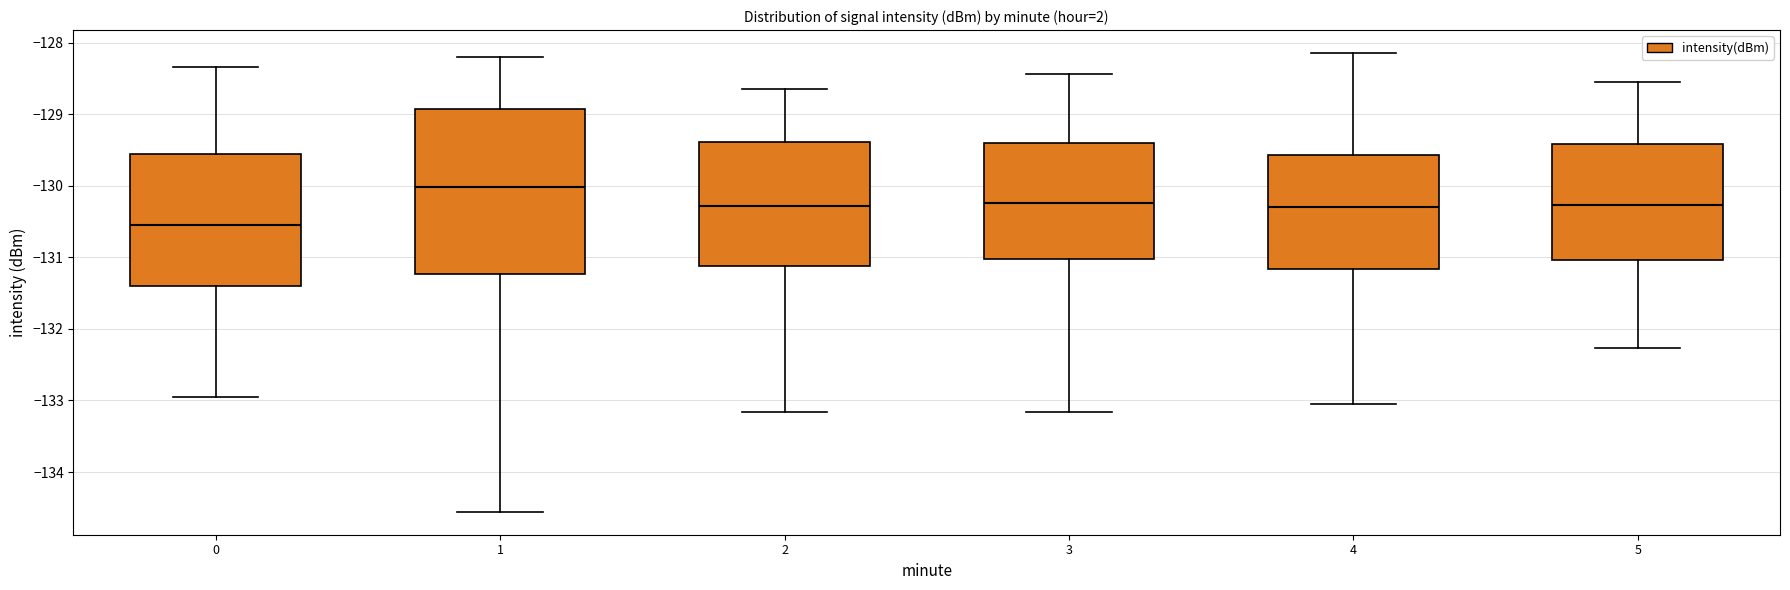

Where does the lower whisker of the box at x = 5 end on the y-axis? The values are not printed on the chart, so give them approximately, as read against the axis.

-132.3